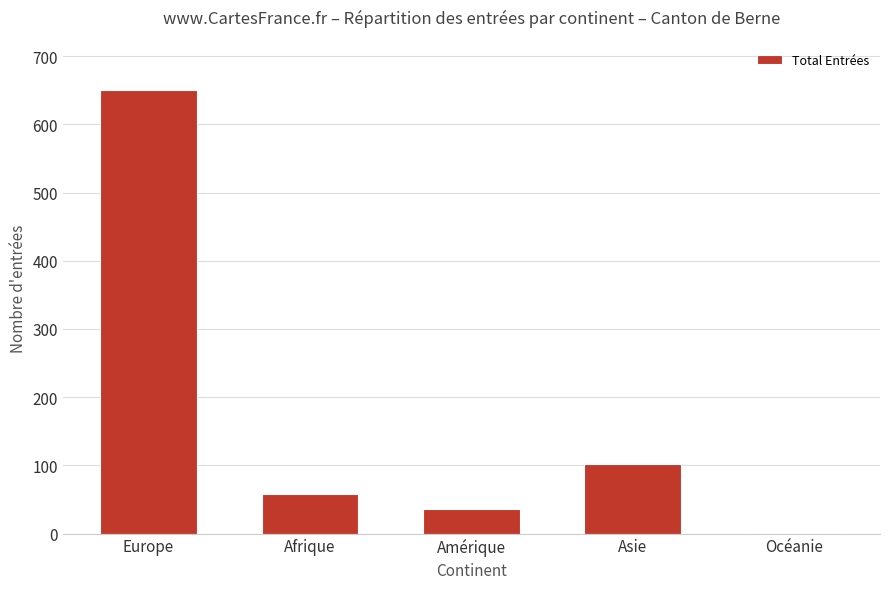

Between Europe and Amérique, which is larger?

Europe